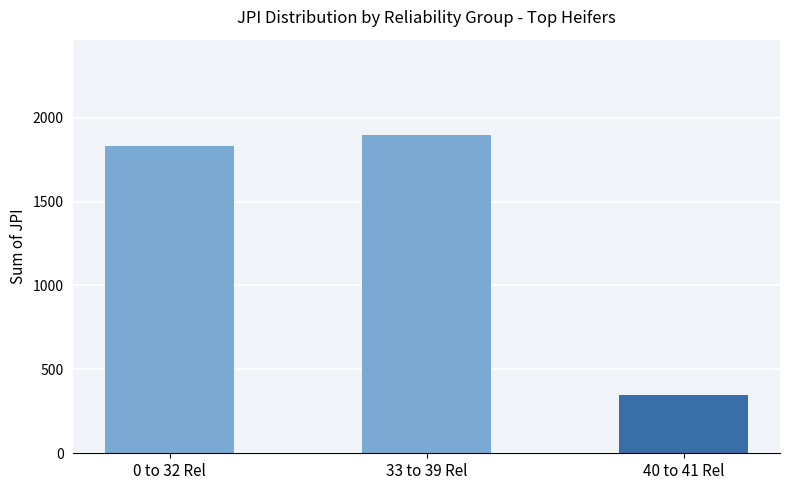

What position from the left is 40 to 41 Rel?

3